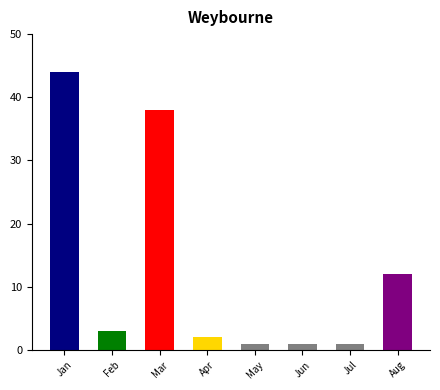

At which label is the value closest to 22?

Aug